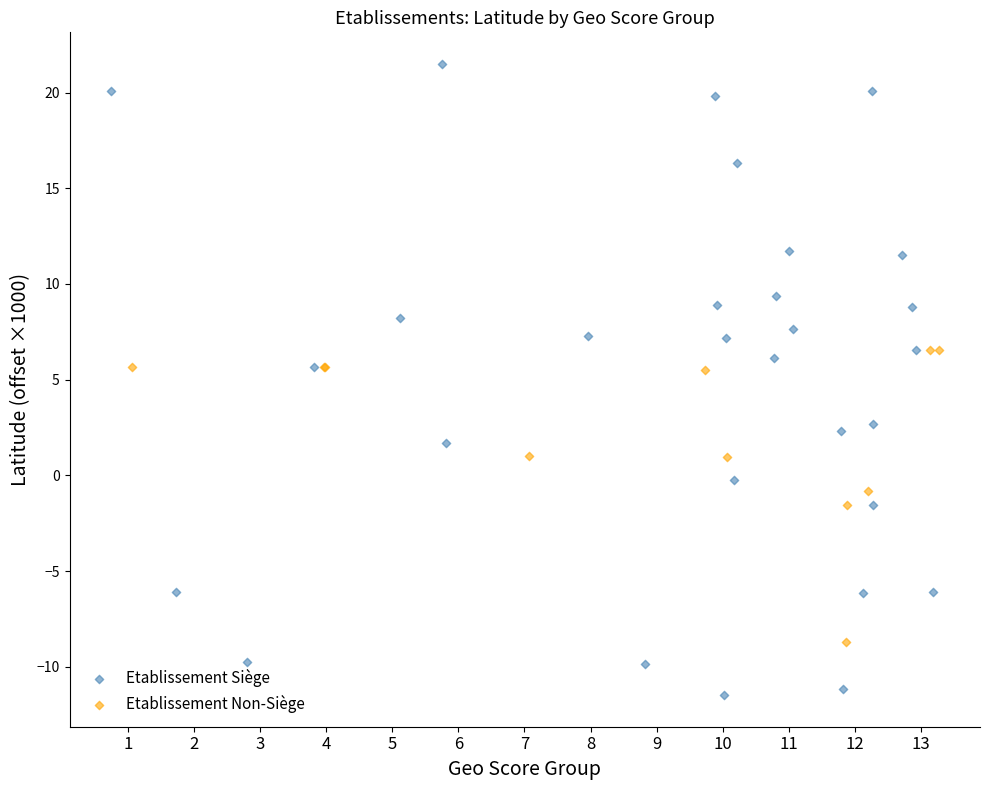

Which series has the widest spread of Y values?

Etablissement Siège